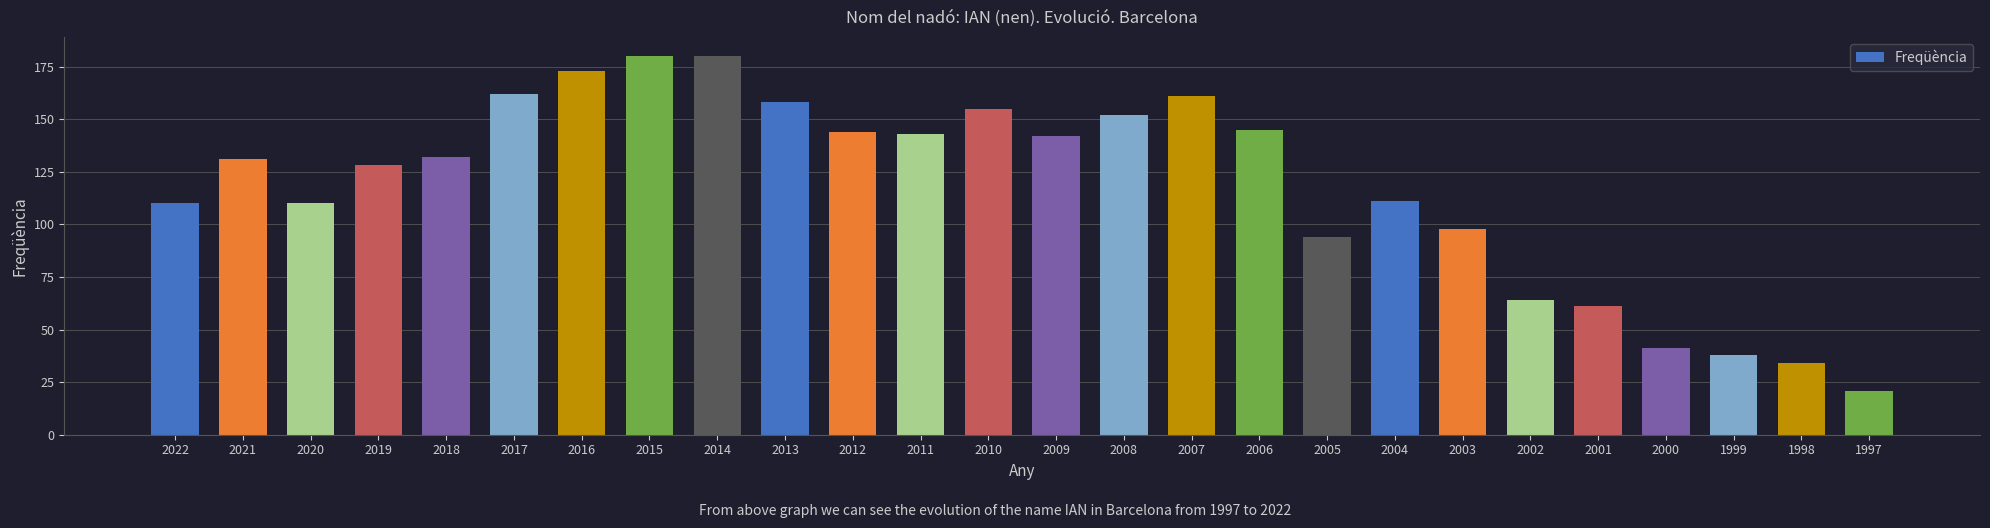

Reading left to right, extract all data points from this chart.

2022=110	2021=131	2020=110	2019=128	2018=132	2017=162	2016=173	2015=180	2014=180	2013=158	2012=144	2011=143	2010=155	2009=142	2008=152	2007=161	2006=145	2005=94	2004=111	2003=98	2002=64	2001=61	2000=41	1999=38	1998=34	1997=21